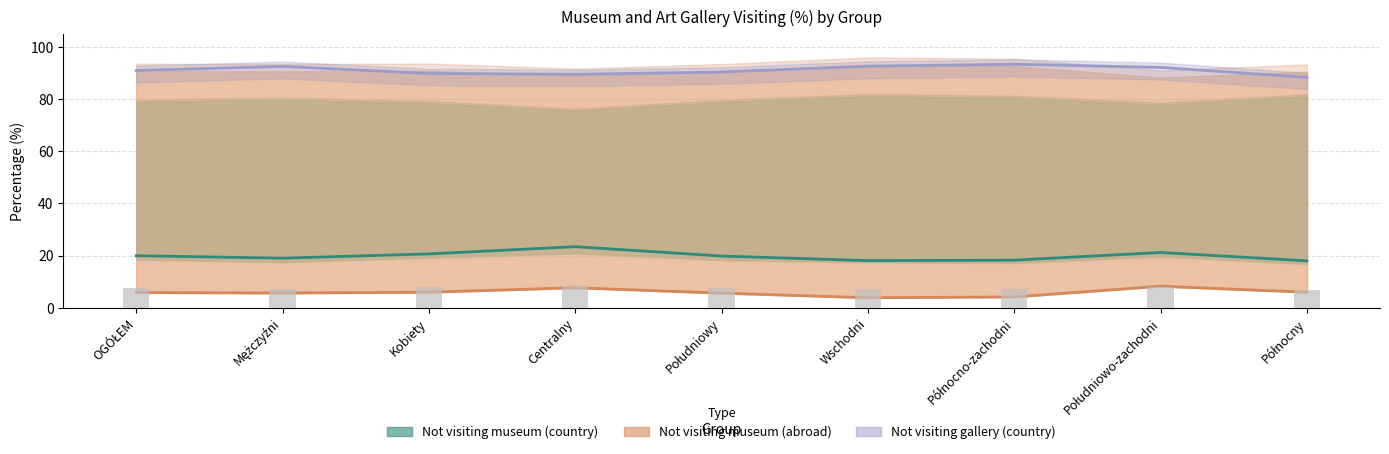

What is the label of the 8th bar from the right?

Mężczyźni